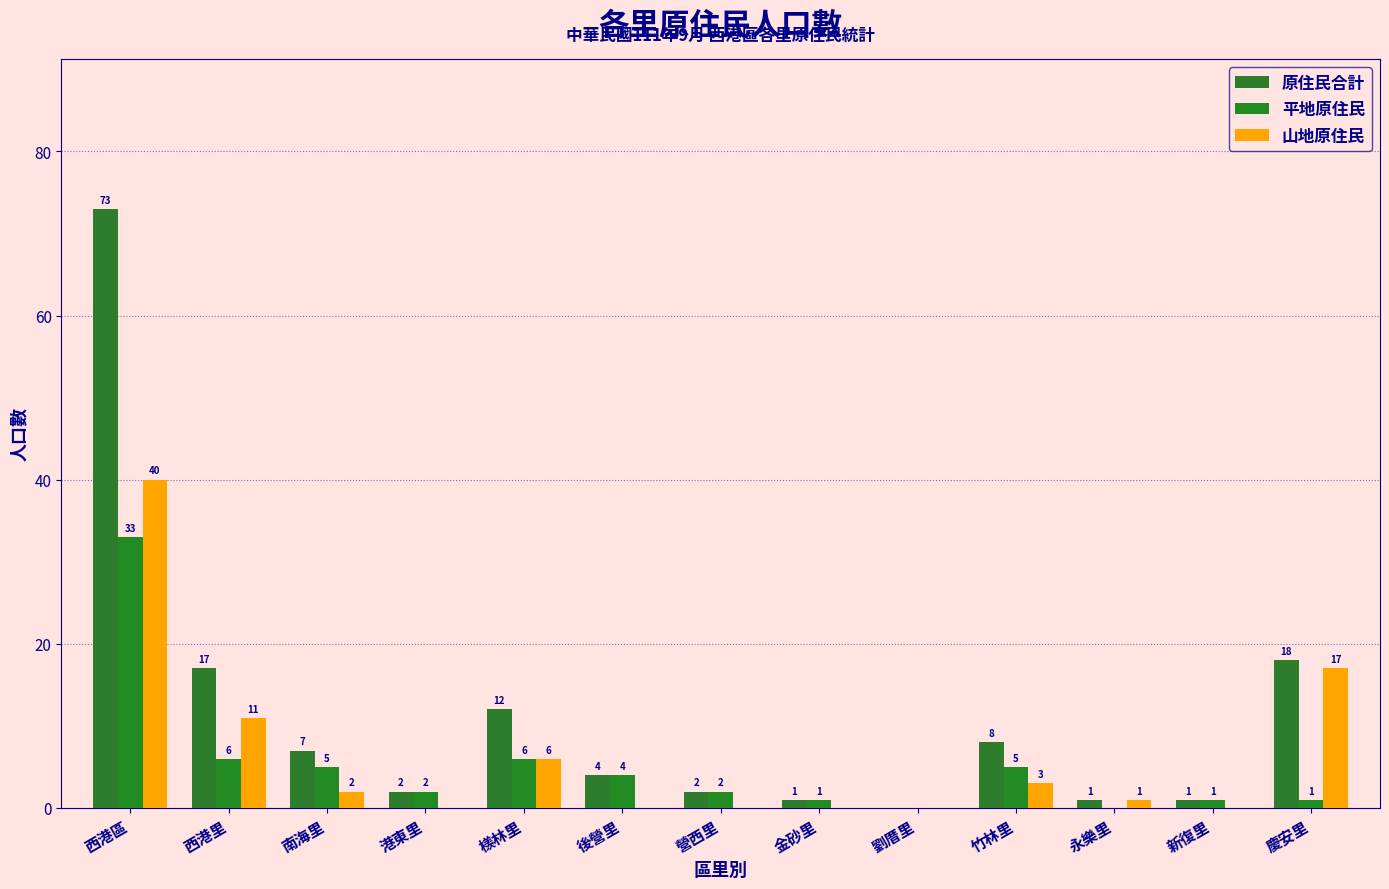

What is the spread (max minus min) of values at 後營里?

4